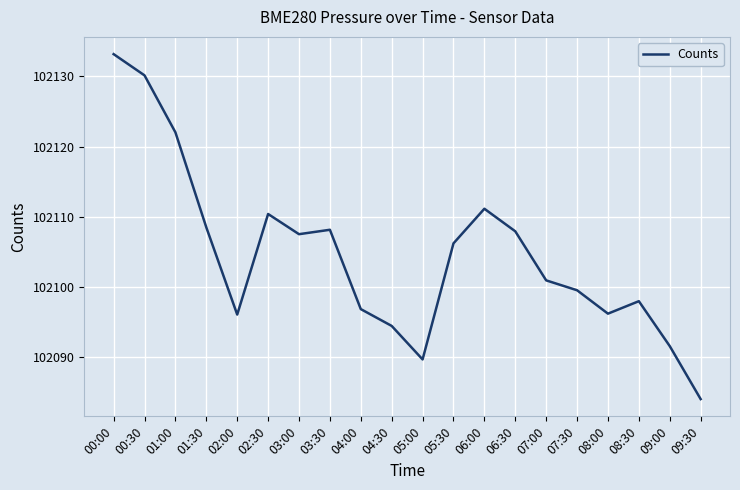

What is the greatest value displayed?

102133.2